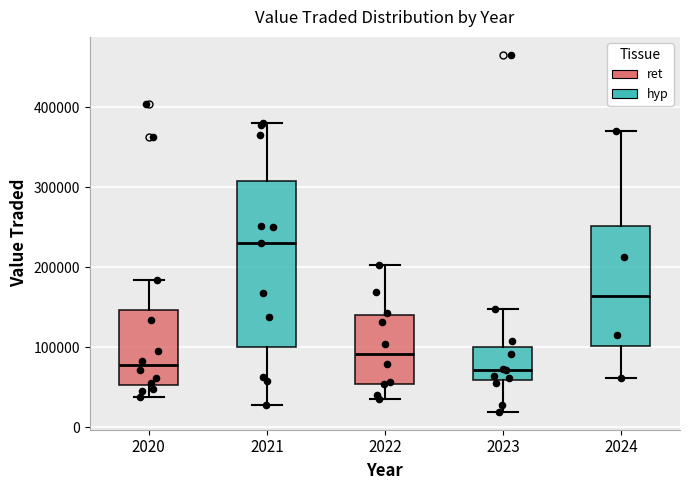

Where is the upper edge of the box at x = 2023 on the y-axis? The values are not printed on the chart, so give them approximately, as read against the axis.

100000